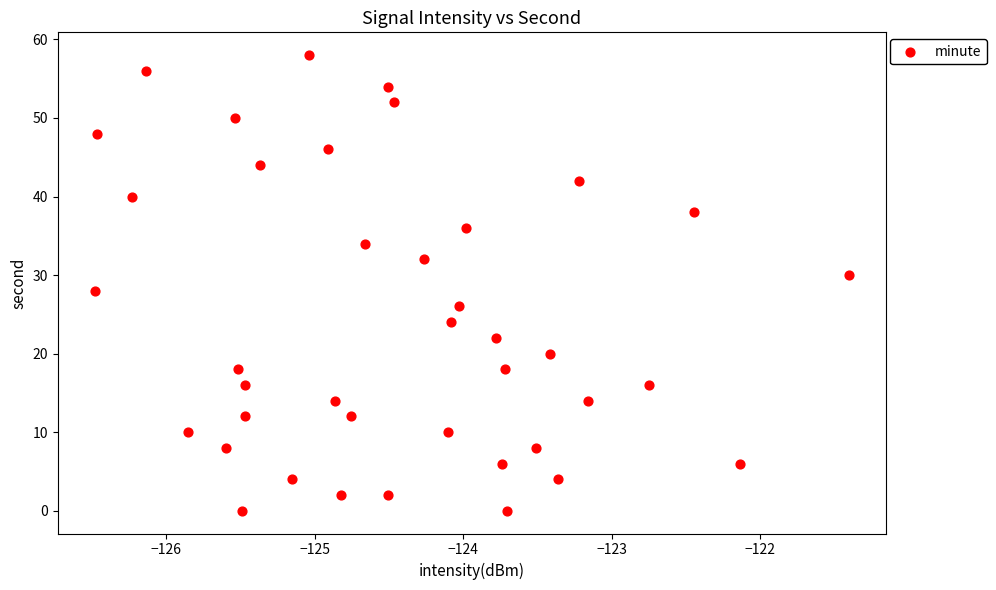

What is the range of Y values (max minus min)?

58